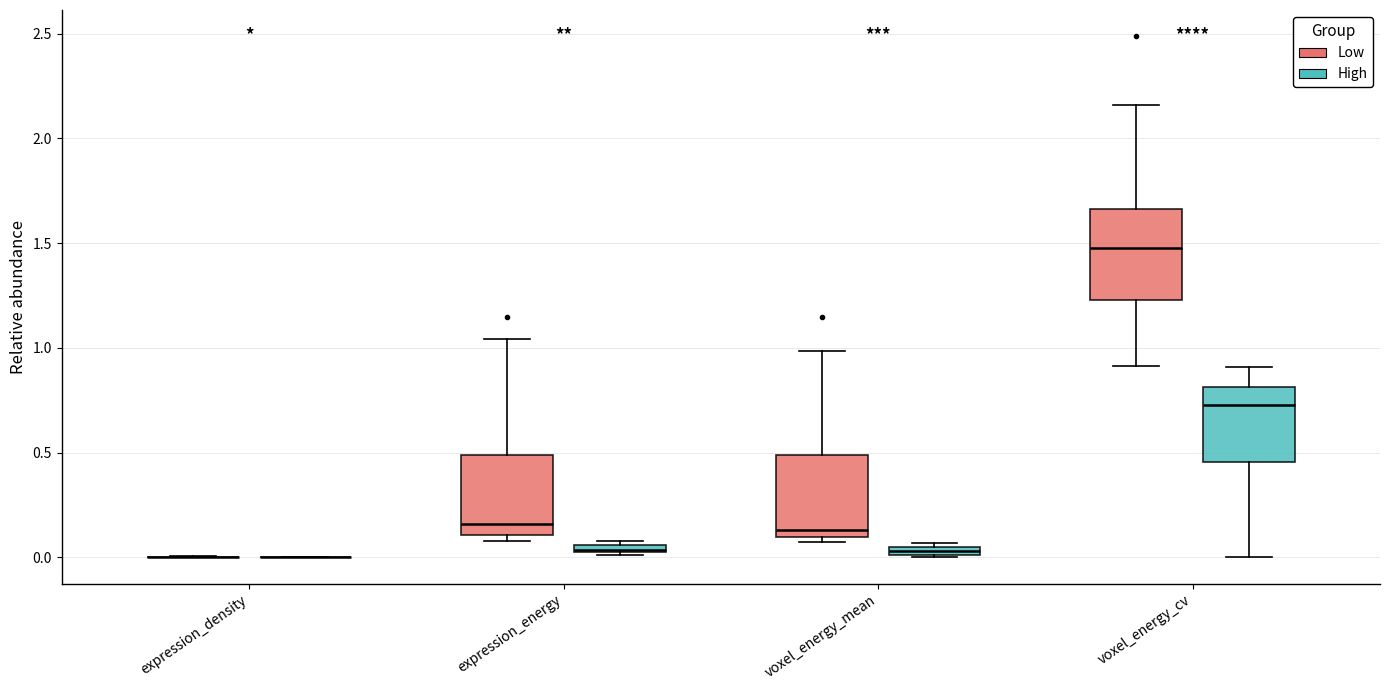

Where is the lower edge of the box for voxel_energy_mean (Low) on the y-axis? The values are not printed on the chart, so give them approximately, as read against the axis.

0.10